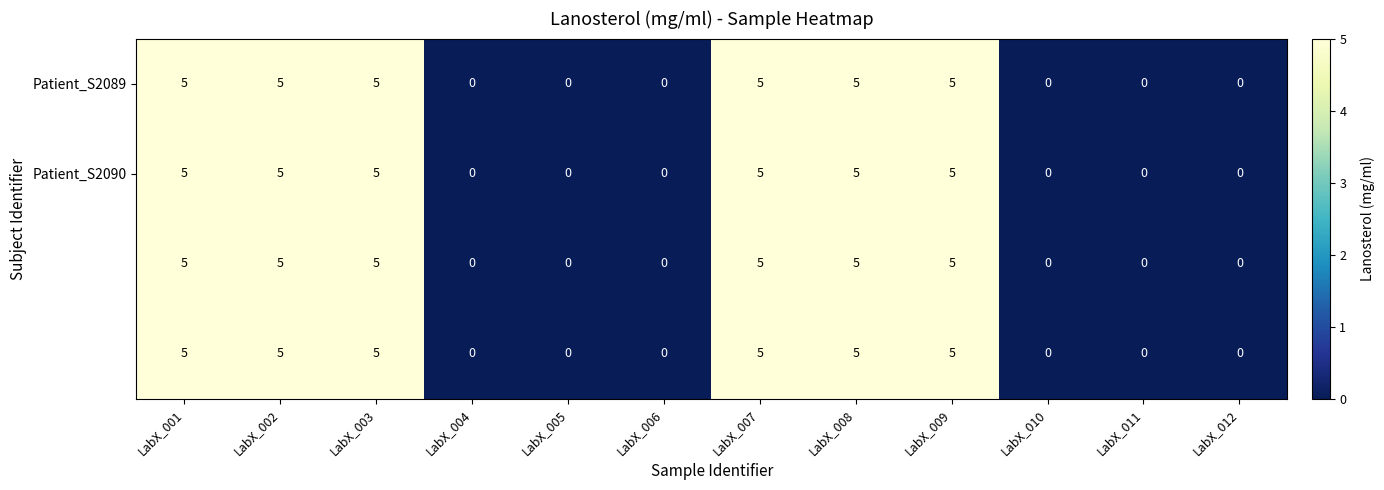

Count the number of categories in the chart.

12